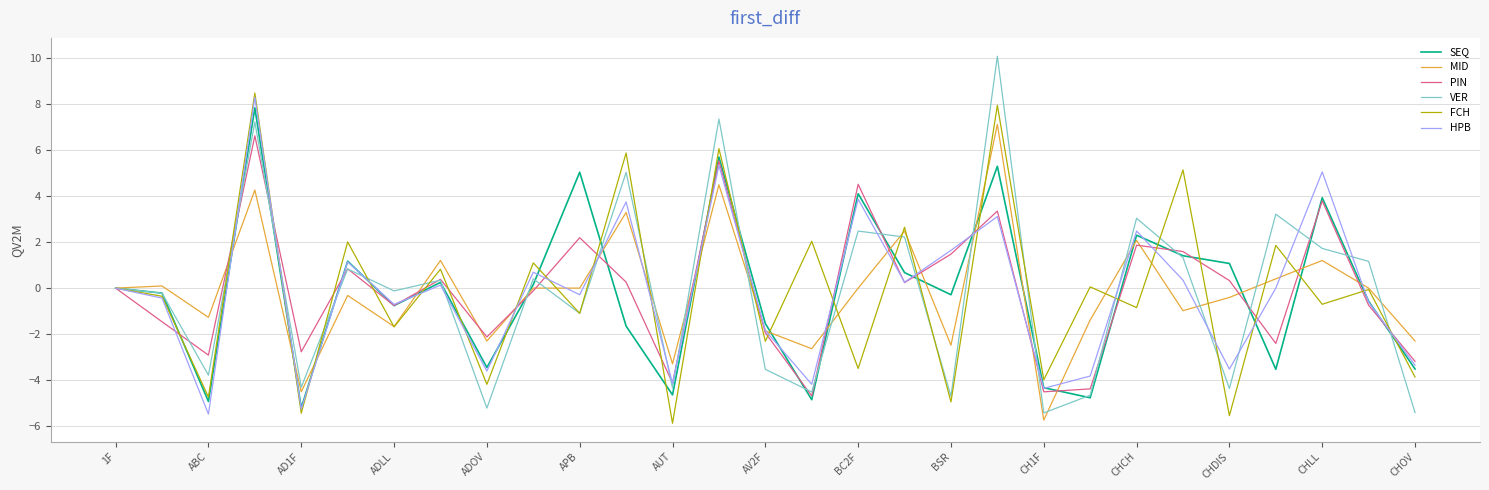

What are all the series names shown in the legend?

SEQ, MID, PIN, VER, FCH, HPB